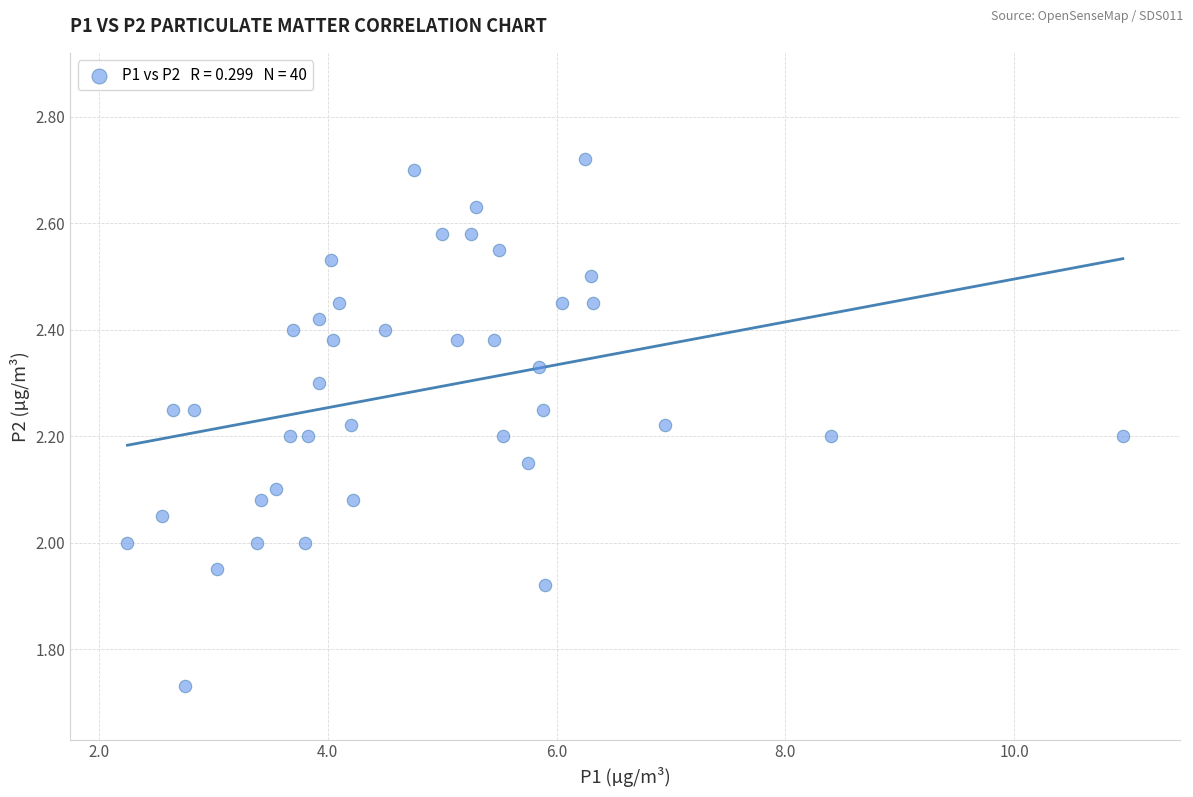

What is the range of Y values (max minus min)?

1.0